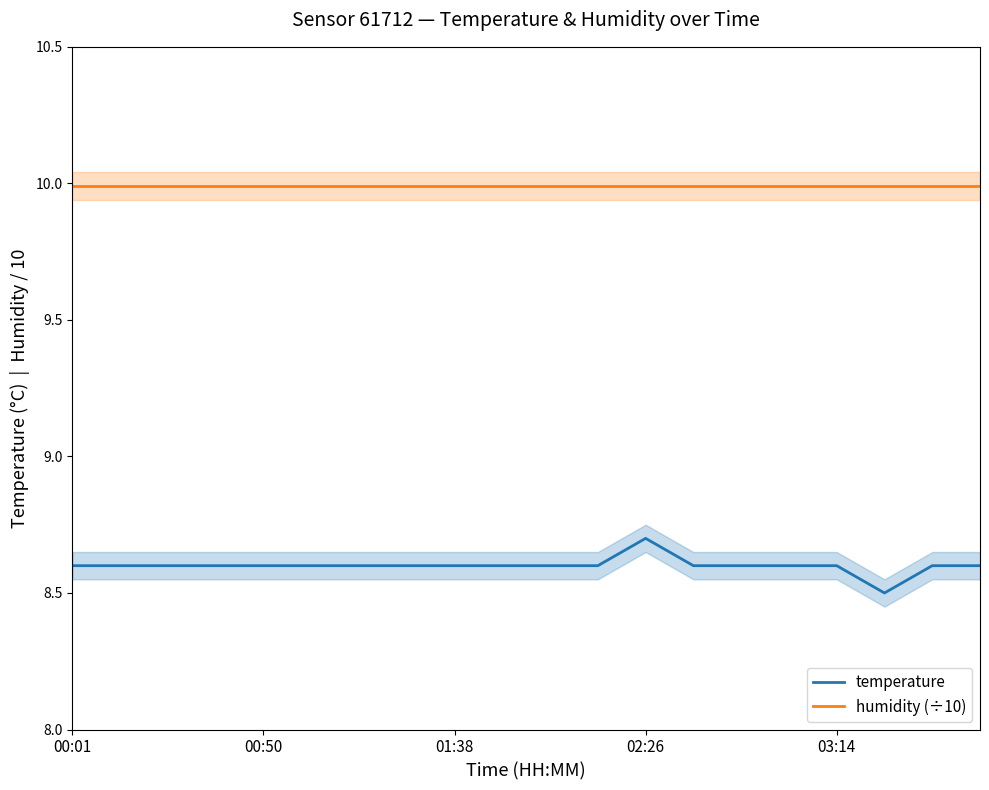

At which category does the chart reach its minimum across all series?

17